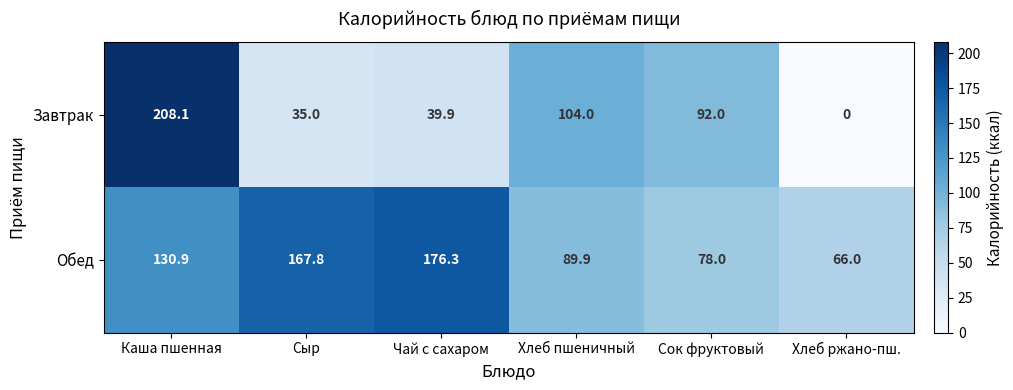

At which category does the chart reach its peak across all series?

Каша пшенная